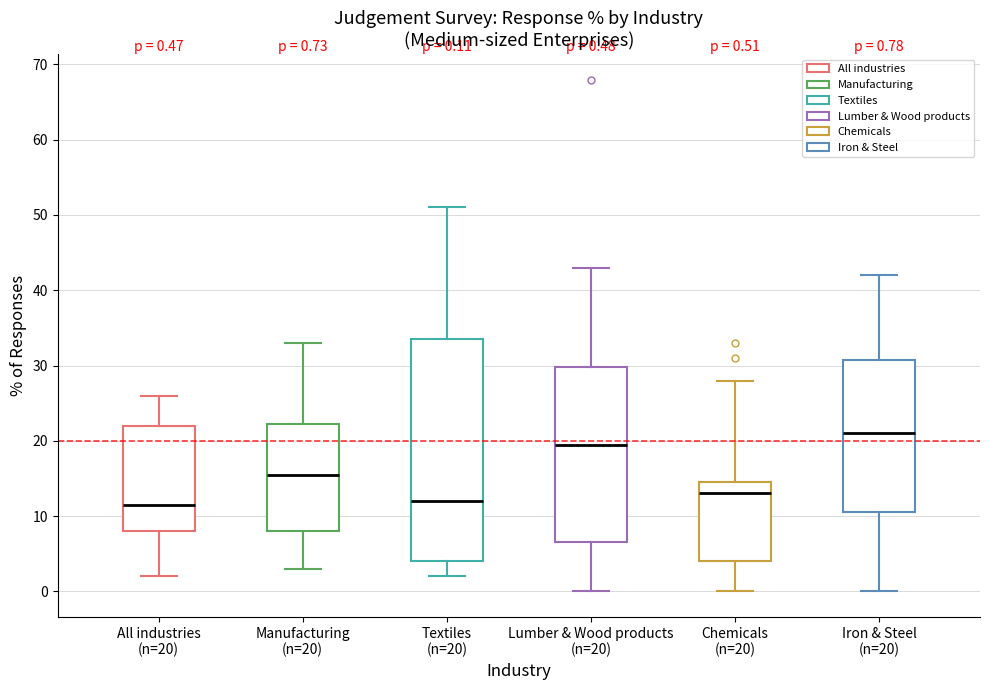

Which box is the tallest, from its lower edge to its upper edge?

Textiles (n=20)